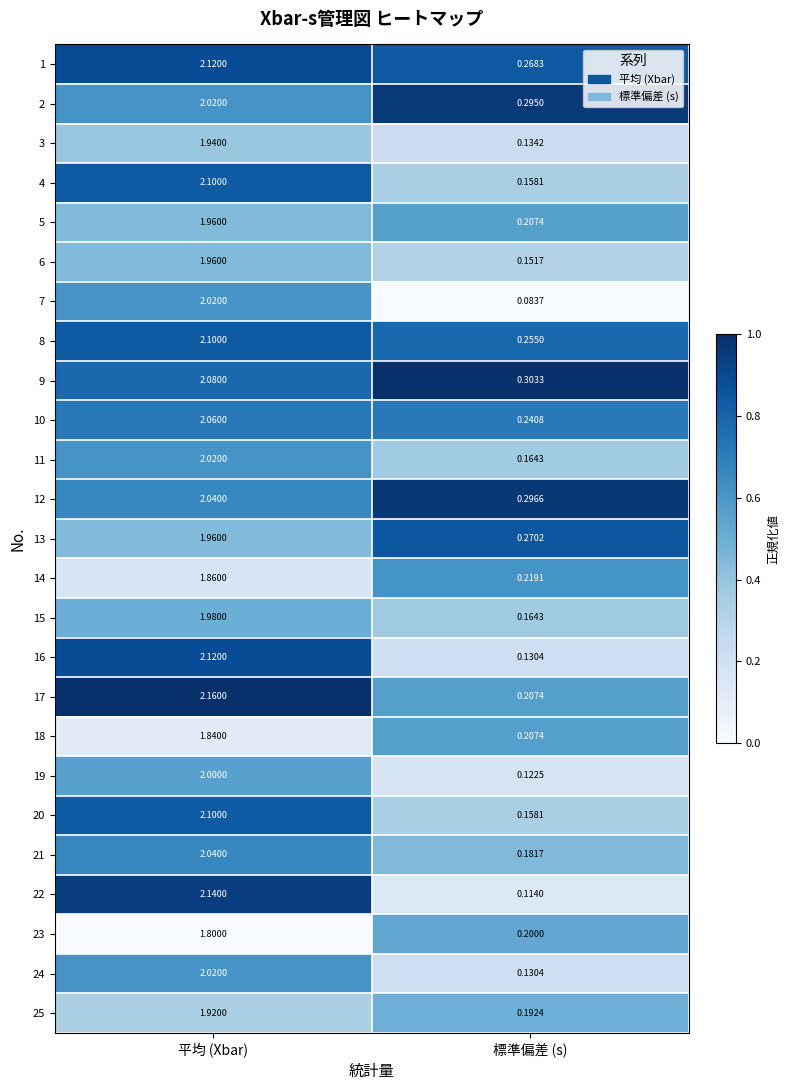

Count the number of categories in the chart.

2